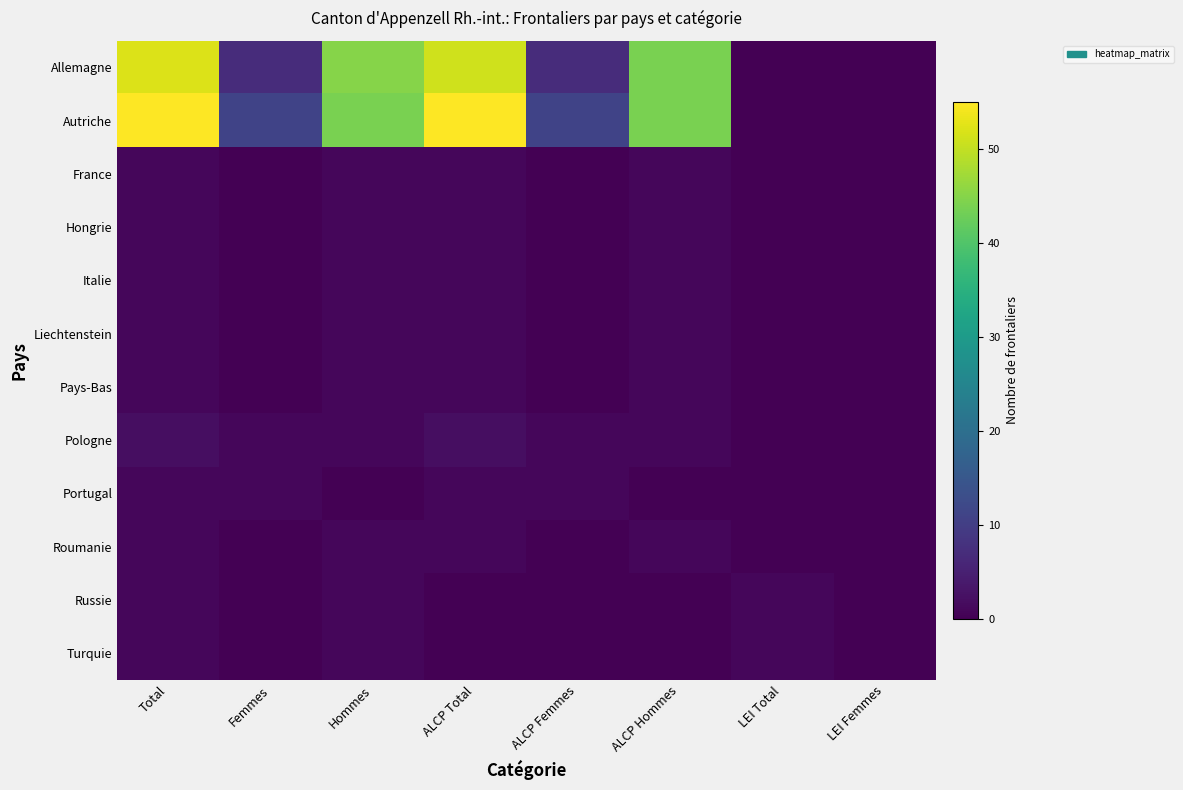

Reading left to right, extract all data points from this chart.

Allemagne: Total=52	Femmes=7	Hommes=45	ALCP Total=51	ALCP Femmes=7	ALCP Hommes=44	LEI Total=0	LEI Femmes=0
Autriche: Total=55	Femmes=11	Hommes=44	ALCP Total=55	ALCP Femmes=11	ALCP Hommes=44	LEI Total=0	LEI Femmes=0
France: Total=1	Femmes=0	Hommes=1	ALCP Total=1	ALCP Femmes=0	ALCP Hommes=1	LEI Total=0	LEI Femmes=0
Hongrie: Total=1	Femmes=0	Hommes=1	ALCP Total=1	ALCP Femmes=0	ALCP Hommes=1	LEI Total=0	LEI Femmes=0
Italie: Total=1	Femmes=0	Hommes=1	ALCP Total=1	ALCP Femmes=0	ALCP Hommes=1	LEI Total=0	LEI Femmes=0
Liechtenstein: Total=1	Femmes=0	Hommes=1	ALCP Total=1	ALCP Femmes=0	ALCP Hommes=1	LEI Total=0	LEI Femmes=0
Pays-Bas: Total=1	Femmes=0	Hommes=1	ALCP Total=1	ALCP Femmes=0	ALCP Hommes=1	LEI Total=0	LEI Femmes=0
Pologne: Total=2	Femmes=1	Hommes=1	ALCP Total=2	ALCP Femmes=1	ALCP Hommes=1	LEI Total=0	LEI Femmes=0
Portugal: Total=1	Femmes=1	Hommes=0	ALCP Total=1	ALCP Femmes=1	ALCP Hommes=0	LEI Total=0	LEI Femmes=0
Roumanie: Total=1	Femmes=0	Hommes=1	ALCP Total=1	ALCP Femmes=0	ALCP Hommes=1	LEI Total=0	LEI Femmes=0
Russie: Total=1	Femmes=0	Hommes=1	ALCP Total=0	ALCP Femmes=0	ALCP Hommes=0	LEI Total=1	LEI Femmes=0
Turquie: Total=1	Femmes=0	Hommes=1	ALCP Total=0	ALCP Femmes=0	ALCP Hommes=0	LEI Total=1	LEI Femmes=0